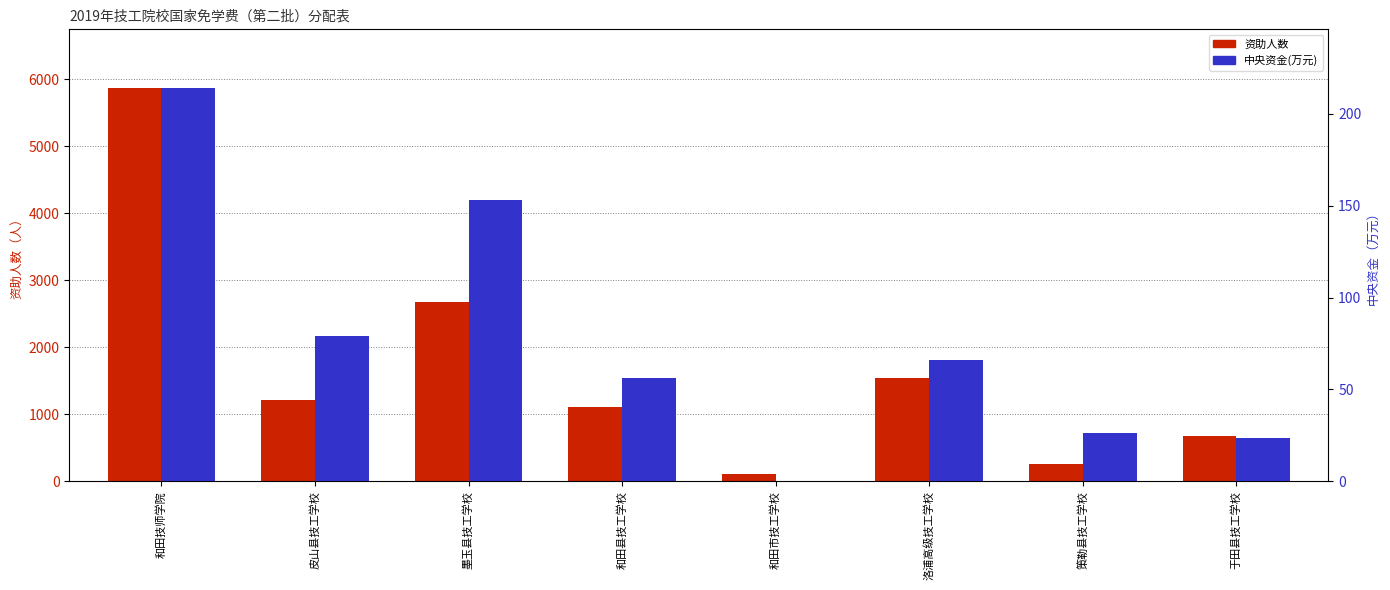

At which category is the sum across all series the highest?

和田技师学院